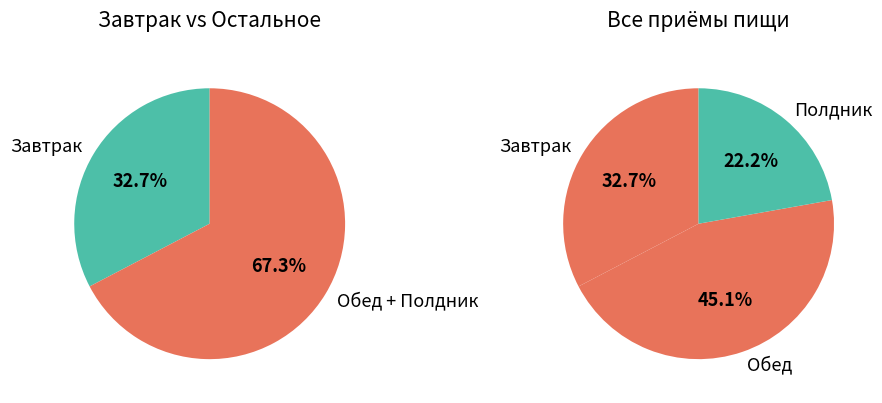

Is Полдник the majority of the pie?

No